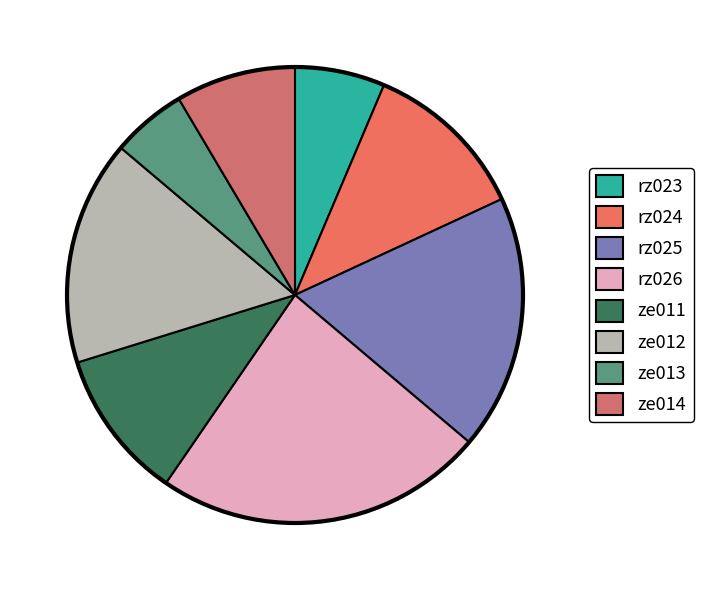

How much of the chart is everything except ze013?

94.7%